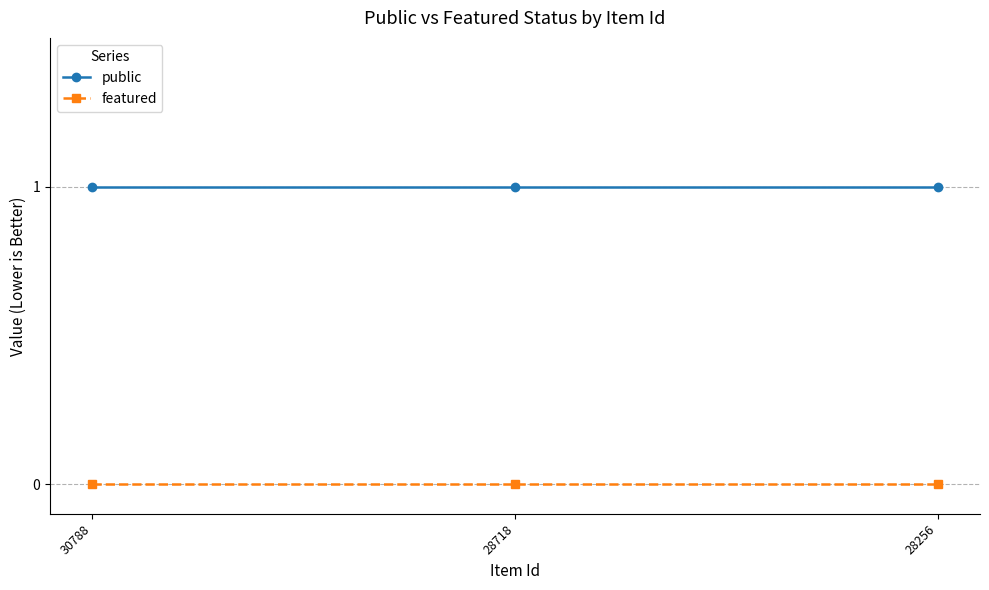

What is the minimum value for public?

1